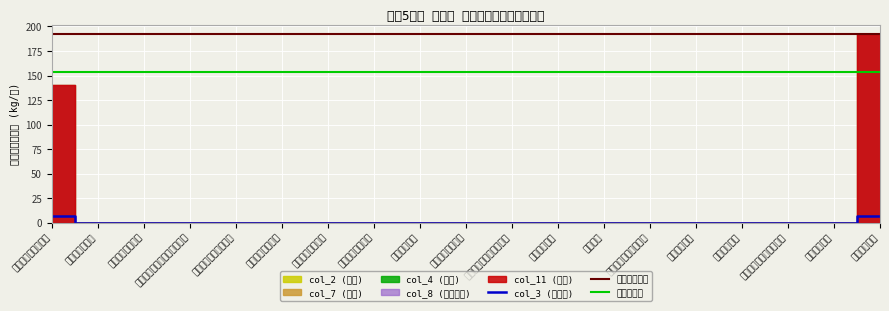

What is the highest value of the col_3 (届出数) series?

7